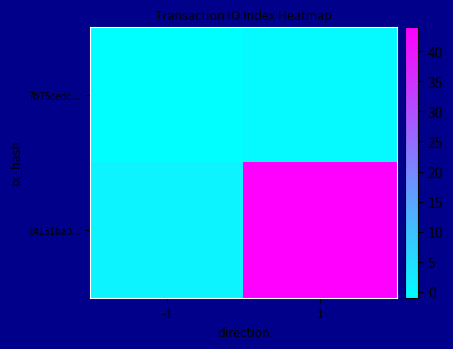

At which category is the sum across all series the highest?

1